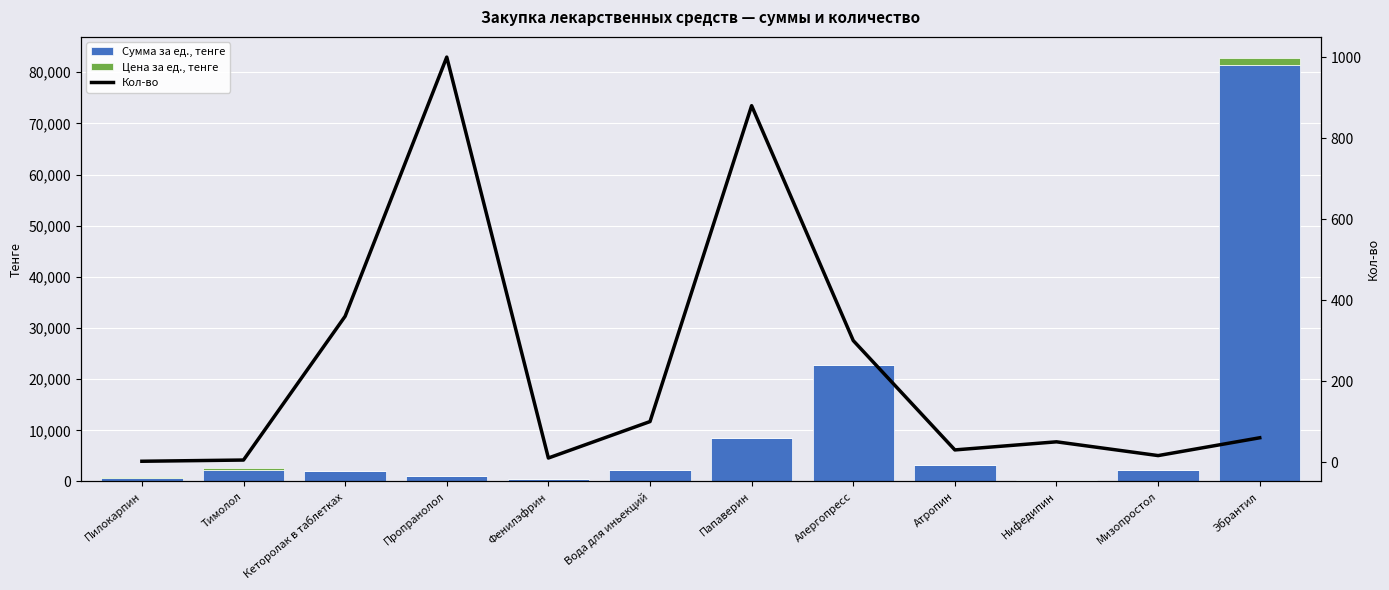

What is the sum of the Цена за ед., тенге values at Тимолол and Фенилэфрин?

471.7